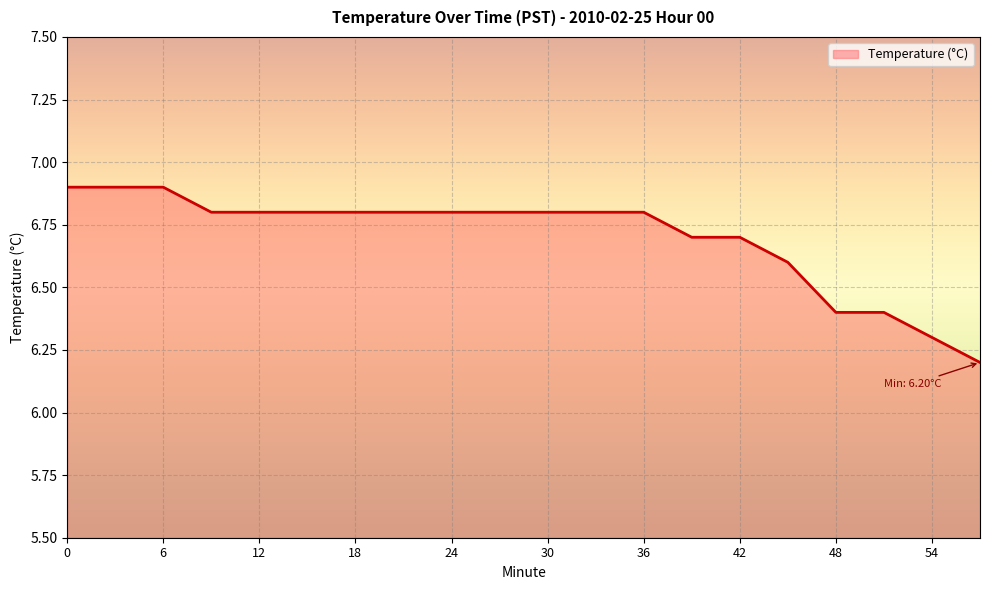

What is the difference between the maximum and minimum values?

0.7